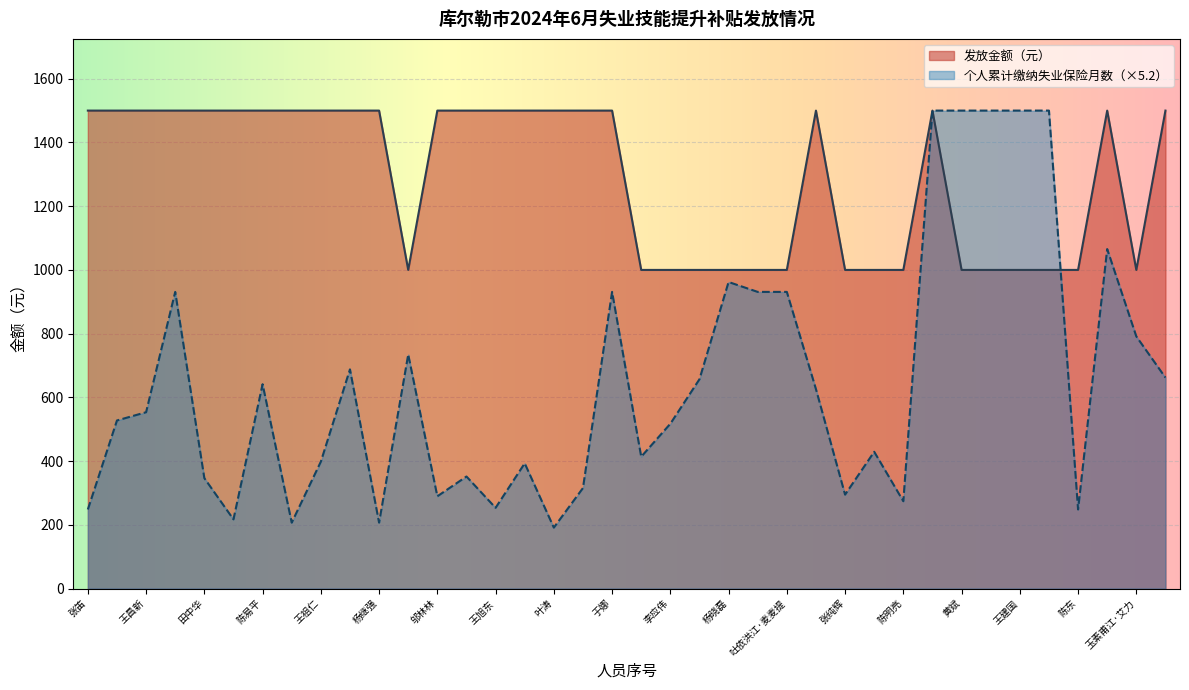

Which category has the lowest value in the 个人累计缴纳失业保险月数 series?

叶涛